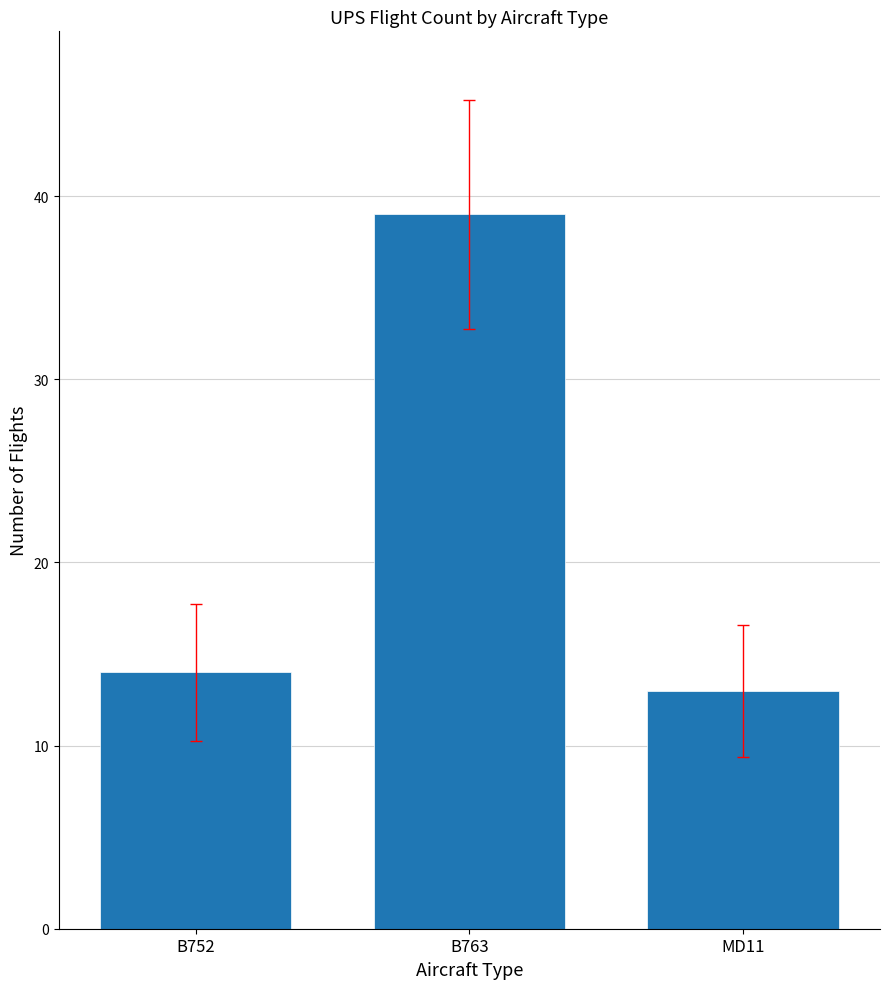

List the labels in order of value, smallest first.

MD11, B752, B763